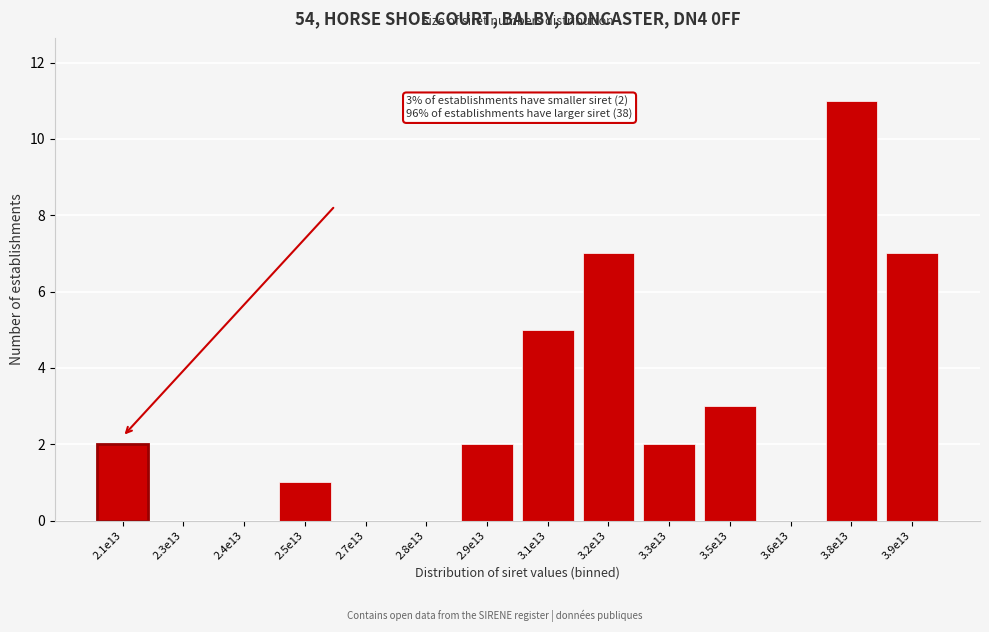

Reading left to right, what are all the values shown in this chart?

2.1e13=2	2.3e13=0	2.4e13=0	2.5e13=1	2.7e13=0	2.8e13=0	2.9e13=2	3.1e13=5	3.2e13=7	3.3e13=2	3.5e13=3	3.6e13=0	3.8e13=11	3.9e13=7